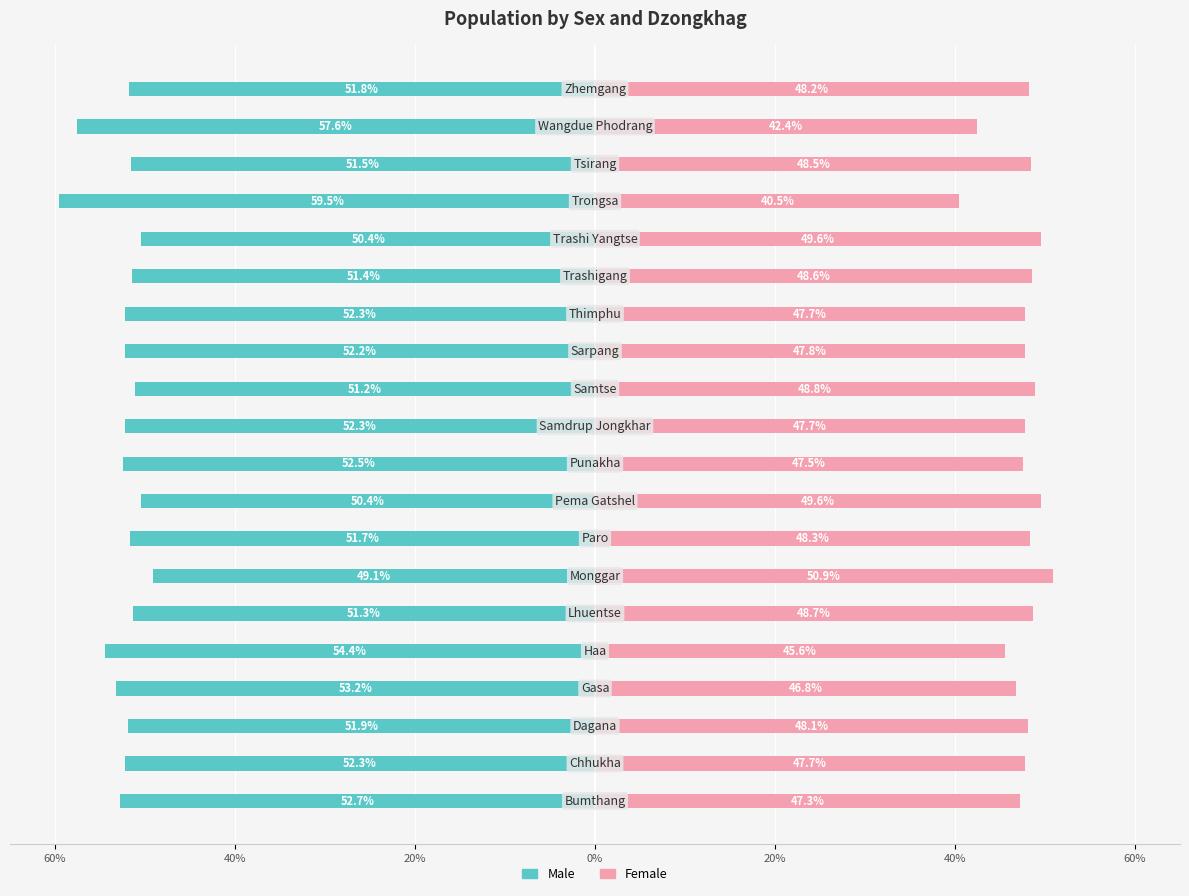

Rank the series at 7 from lowest to highest value.

Male, Female